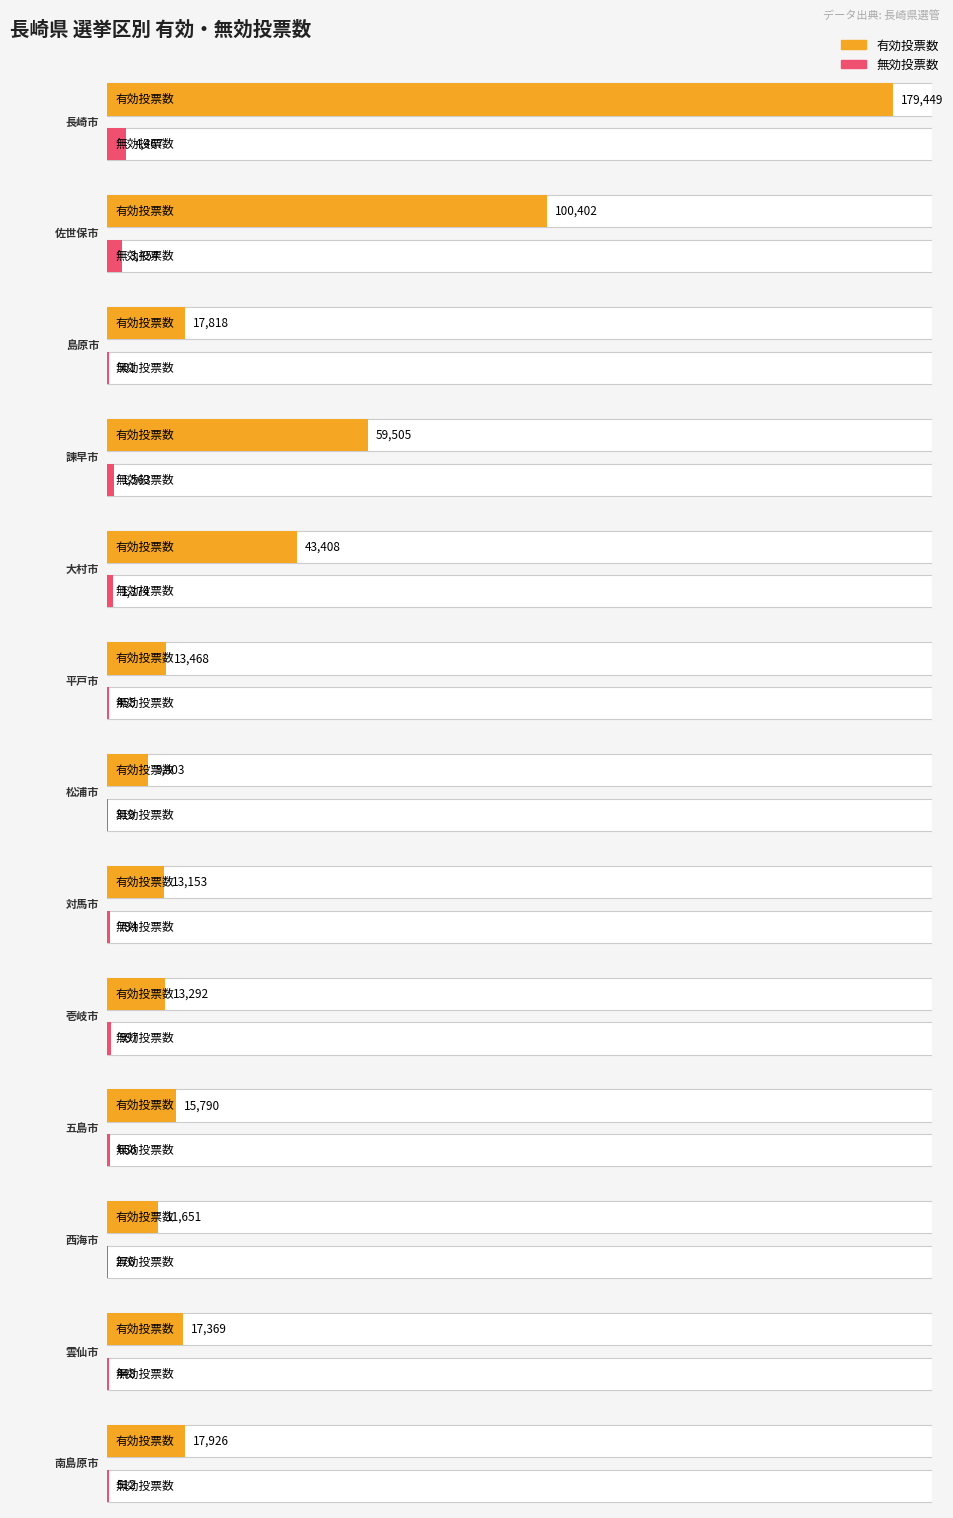

What is the label of the 6th bar from the left?

平戸市